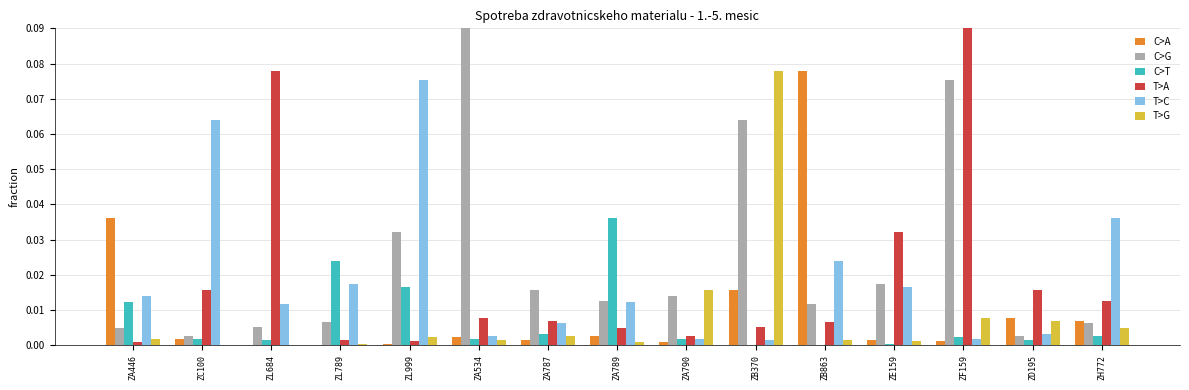

List the series in order of their peak value, highest first.

C>G, T>A, C>A, T>G, T>C, C>T